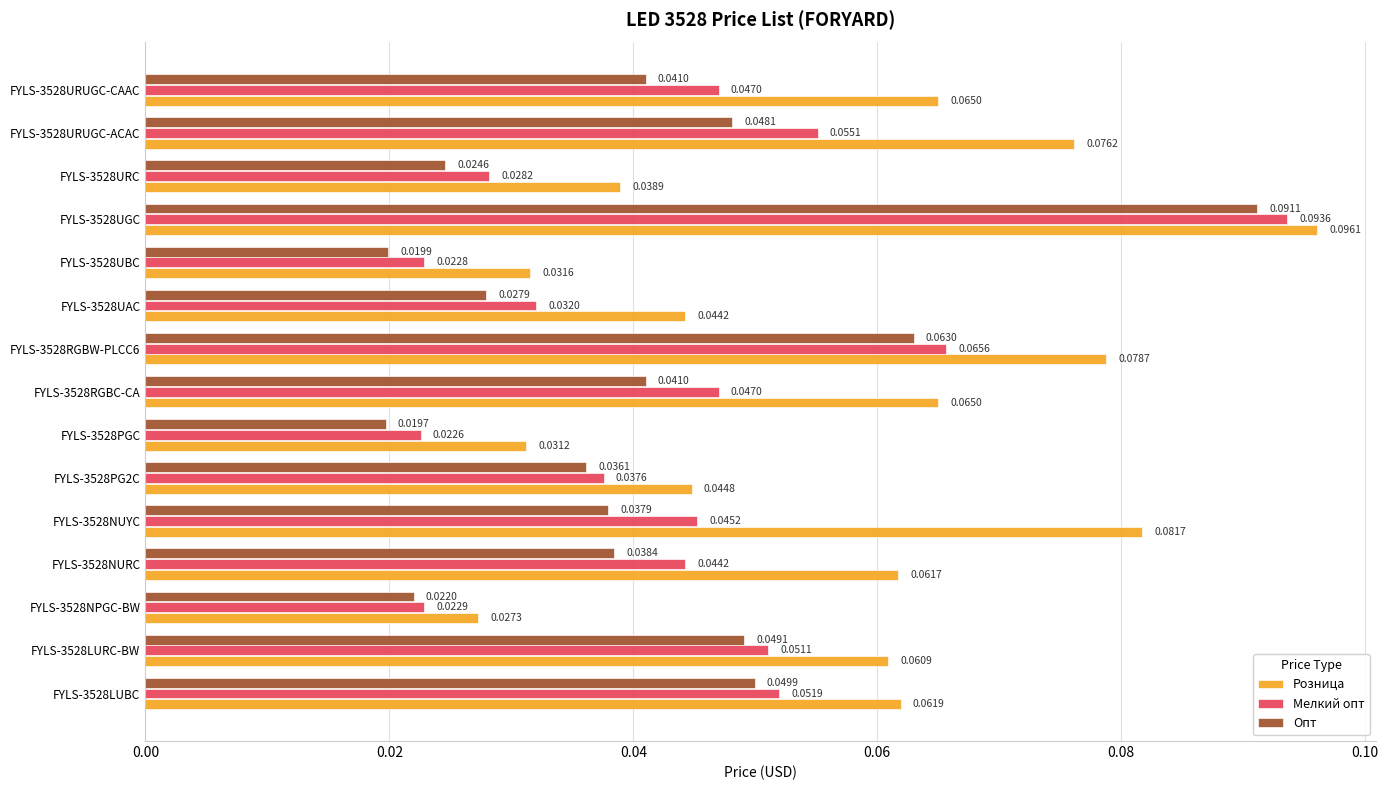

What is the sum of all Мелкий опт values?

0.7